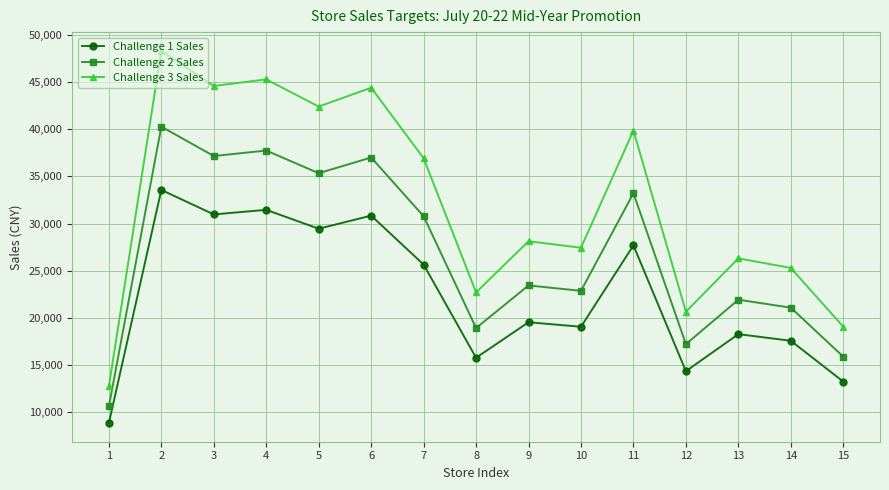

True or false: Challenge 1 Sales and Challenge 2 Sales intersect in this chart.

False